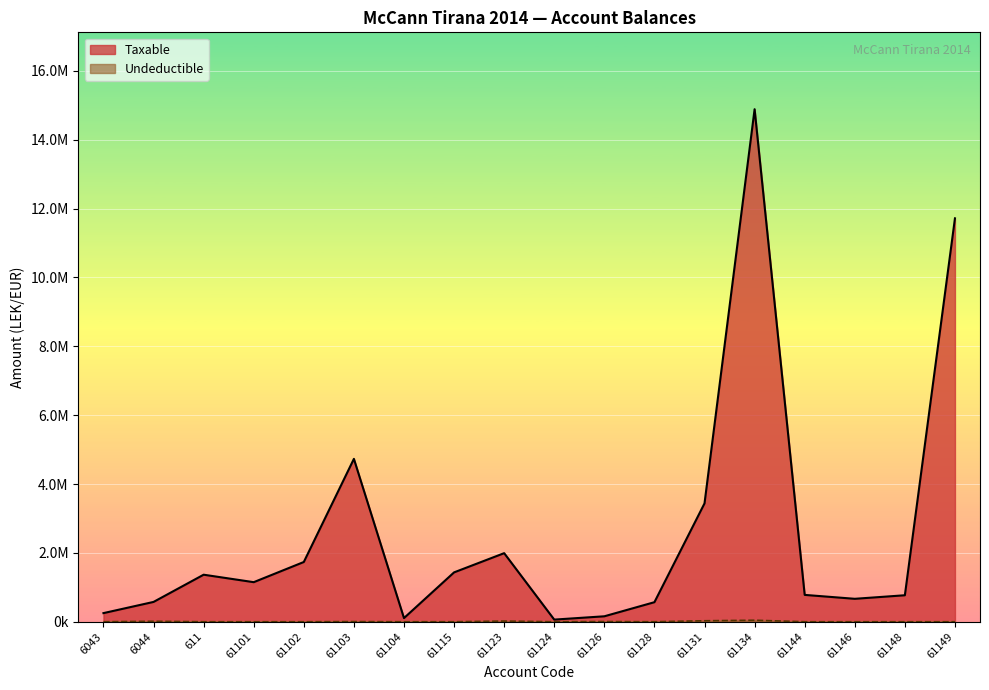

Rank the series by their maximum value, from lowest to highest.

Undeductible, Taxable